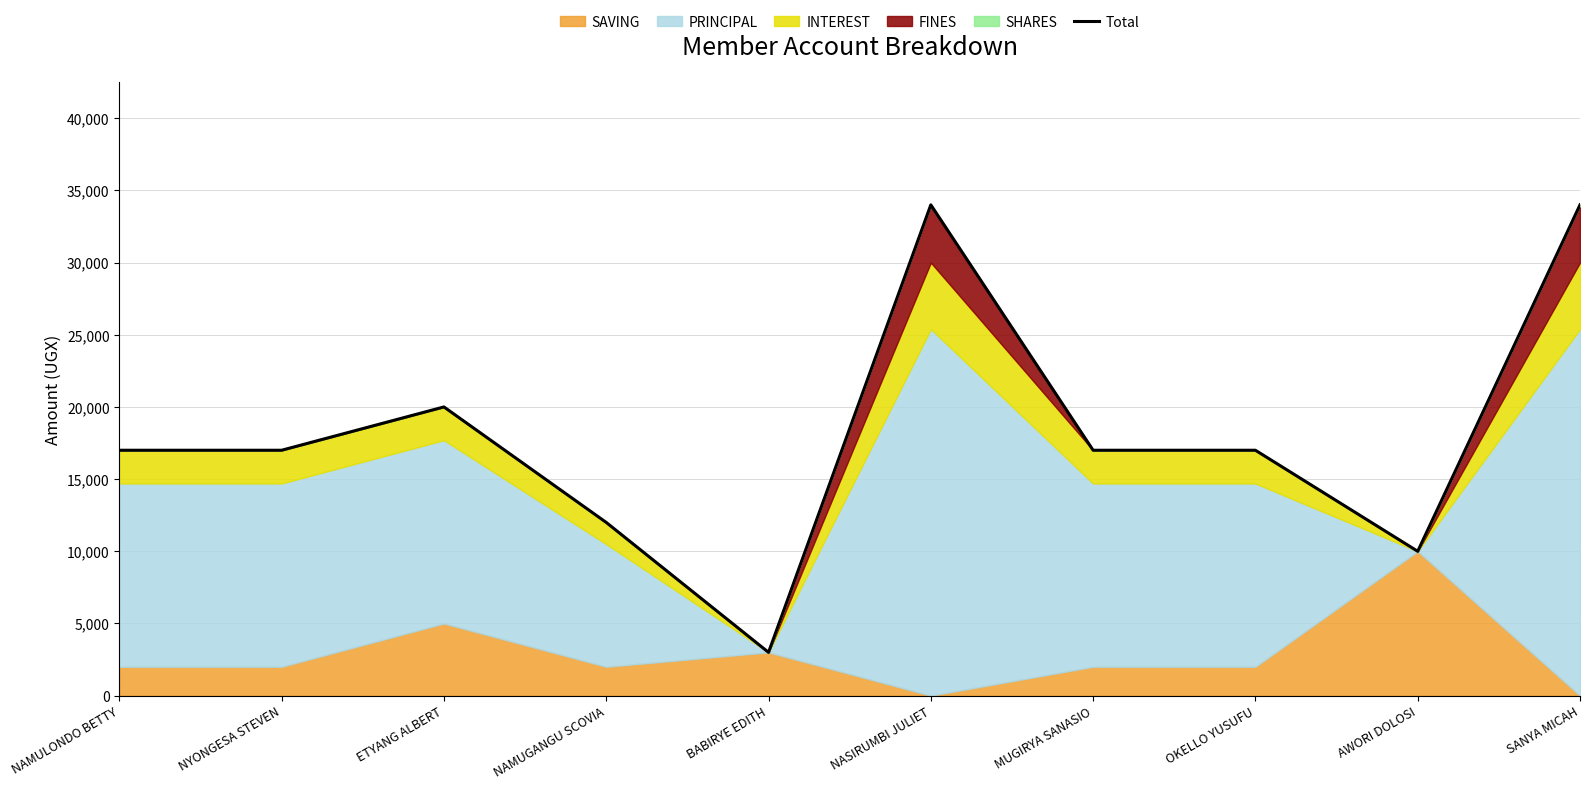

What is the lowest value of the Total series?

3000